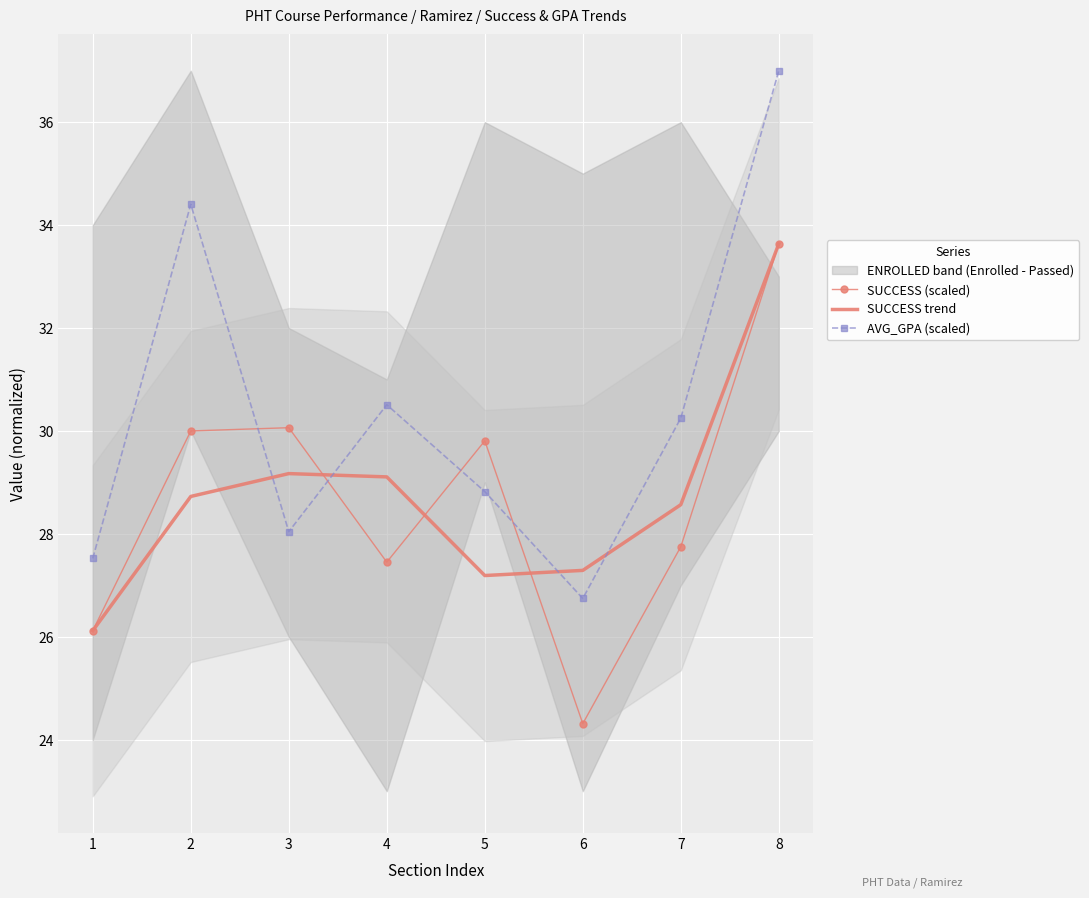

Reading left to right, what are all the values shown in this chart?

SUCCESS (scaled): 1=26.1	2=30.0	3=30.1	4=27.5	5=29.8	6=24.3	7=27.8	8=33.6
SUCCESS trend: 1=26.1	2=28.7	3=29.2	4=29.1	5=27.2	6=27.3	7=28.6	8=33.6
AVG_GPA (scaled): 1=27.5	2=34.4	3=28.0	4=30.5	5=28.8	6=26.7	7=30.2	8=37.0